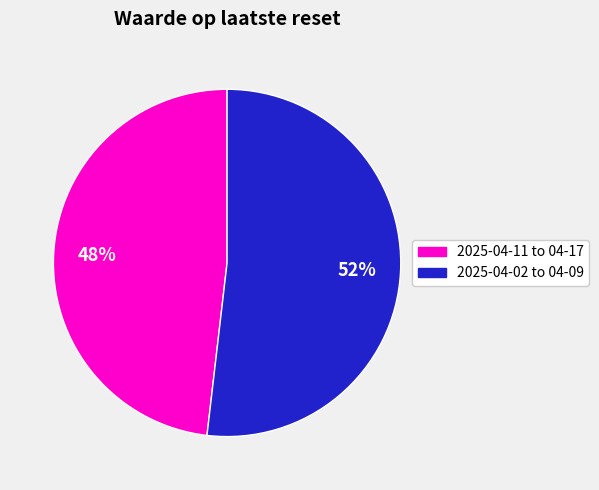

To the nearest percent, what is the average slice percentage?

50%